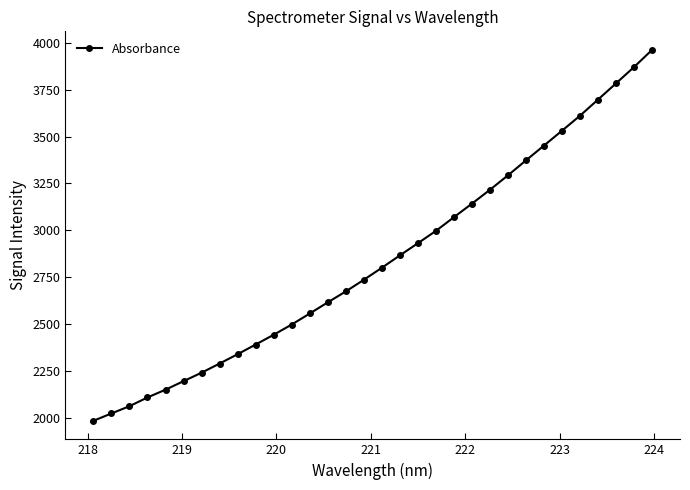

What is the sum of all values?

90920.0